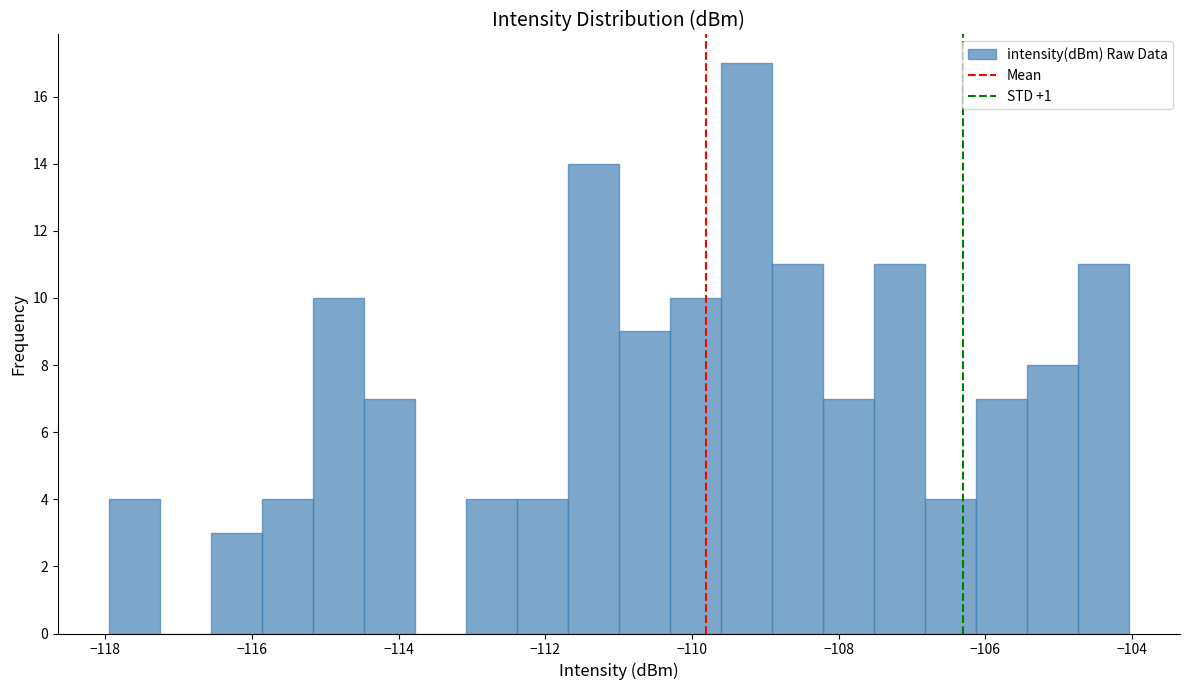

Read against the x-axis, roughly where is the centre of the tallest bar?

-109.2